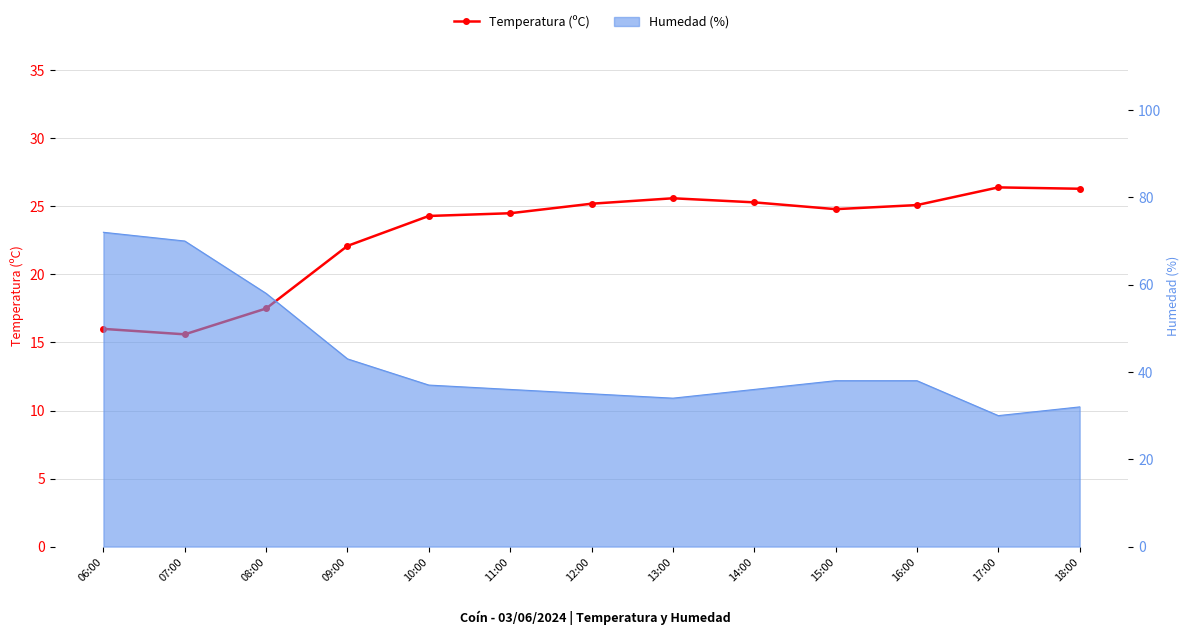

How many categories are shown in the chart?

13